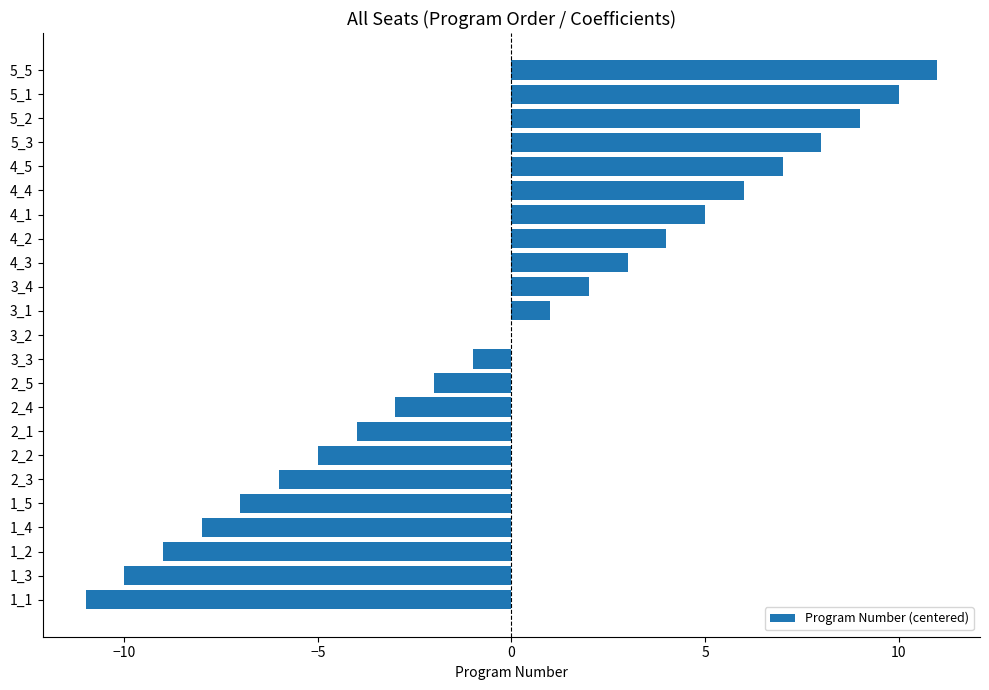

Count the number of data series in this chart.

1